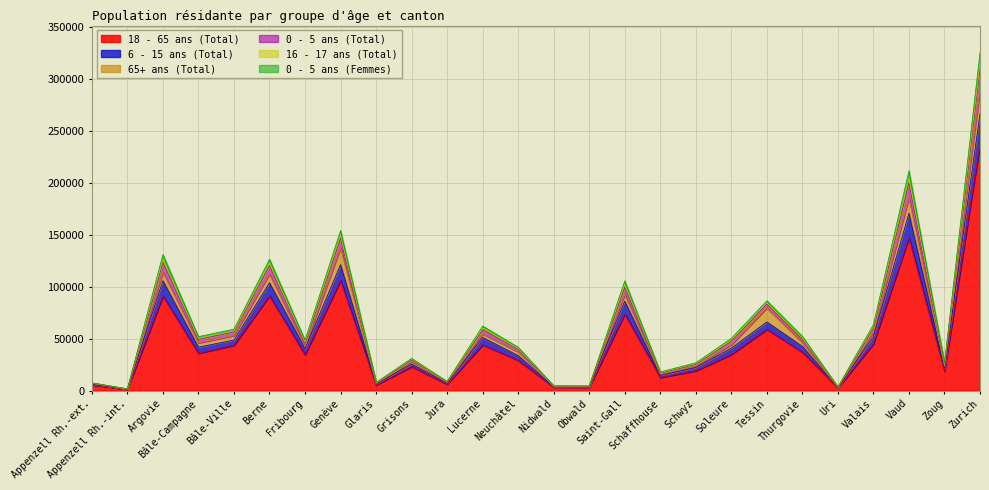

True or false: 18 - 65 ans (Total) and 6 - 15 ans (Total) intersect in this chart.

False